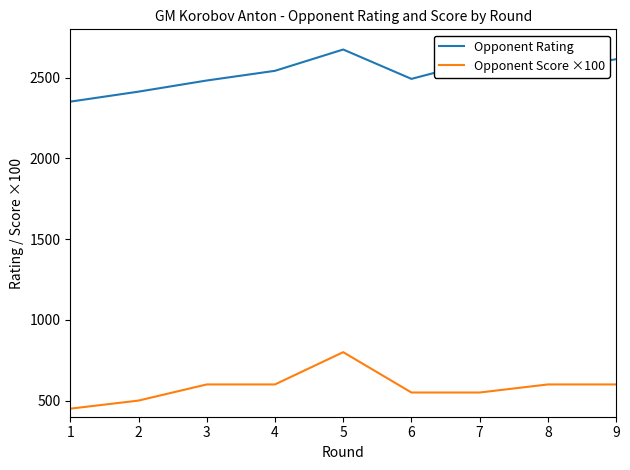

At 2, list the series in order from smallest to largest.

Opponent Score ×100, Opponent Rating